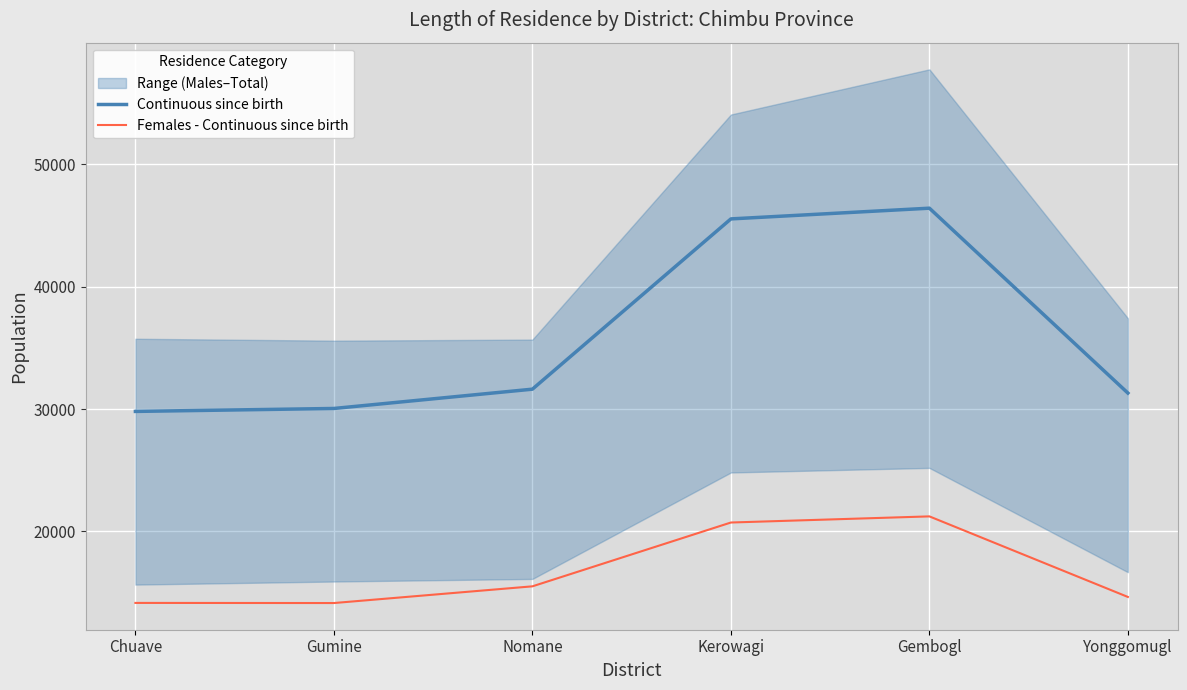

How many categories are shown in the chart?

6